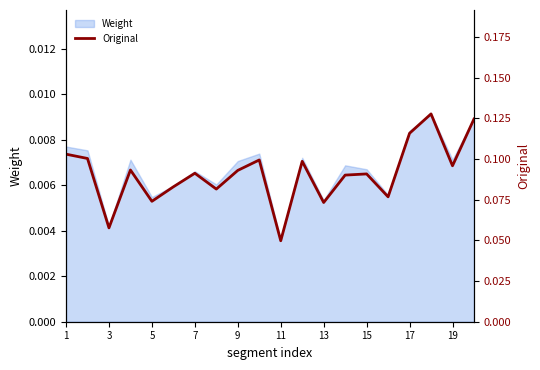

What is the average value?

0.1